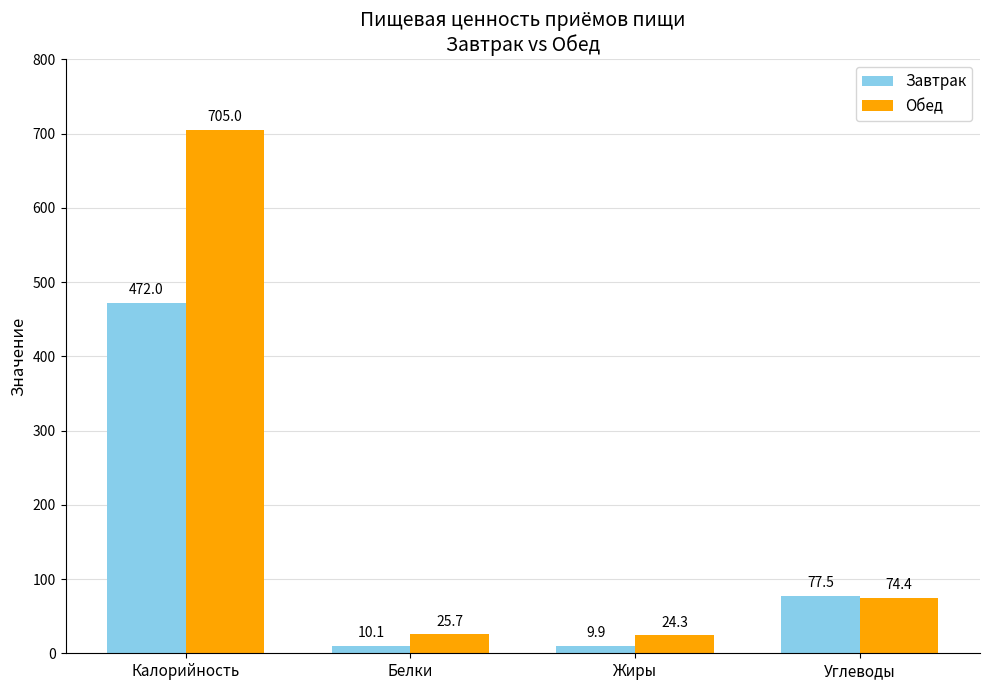

What is the average value of the Завтрак series?

142.4